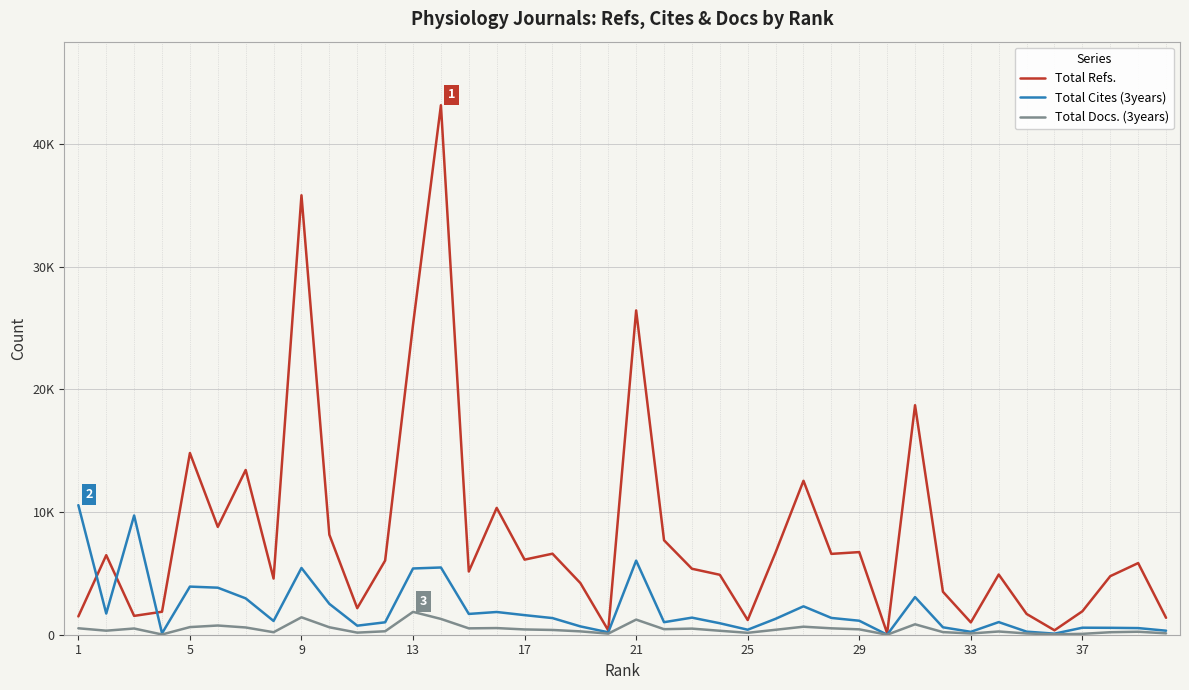

What is the lowest value of the Total Docs. (3years) series?

1